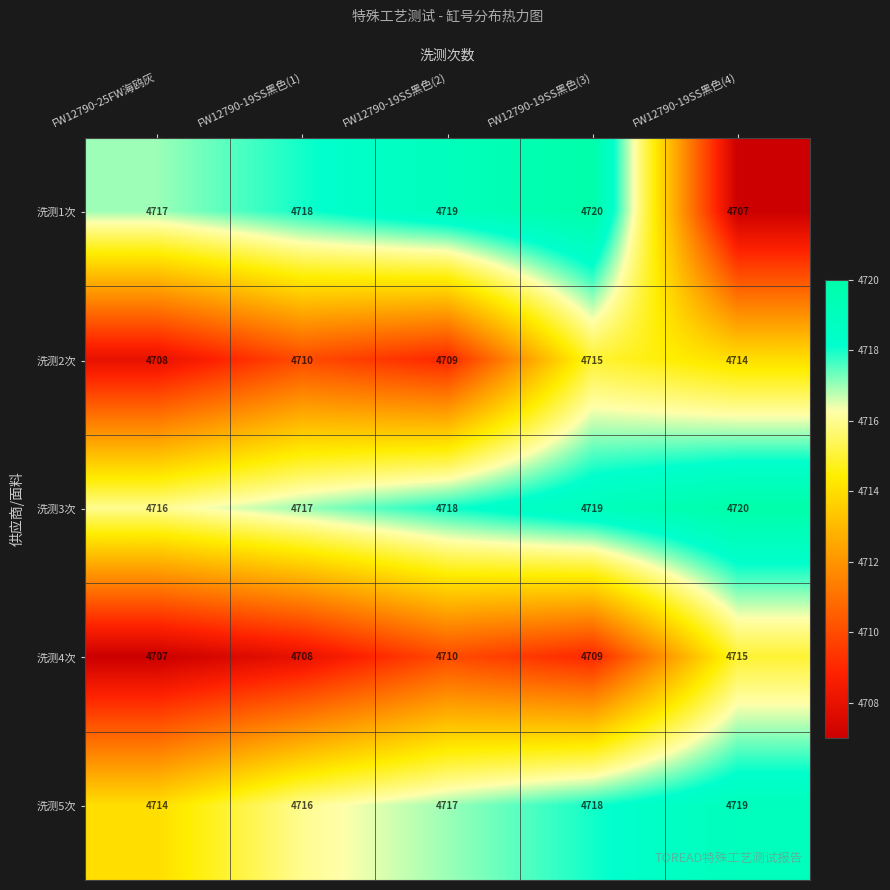

Read the 洗测4次 value at FW12790-19SS黑色(1).

4708